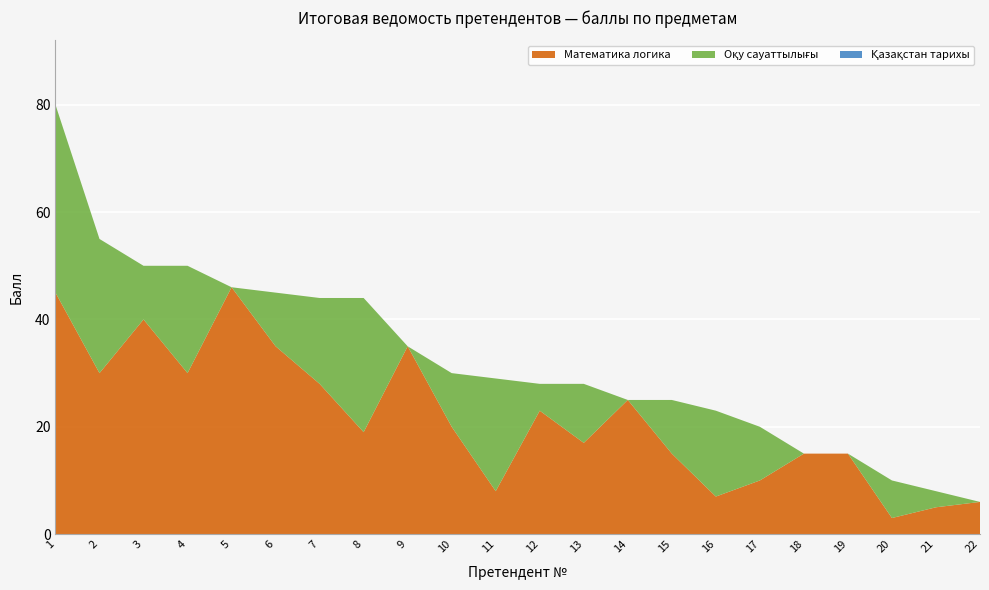

Which category has the lowest value in the Математика логика series?

20